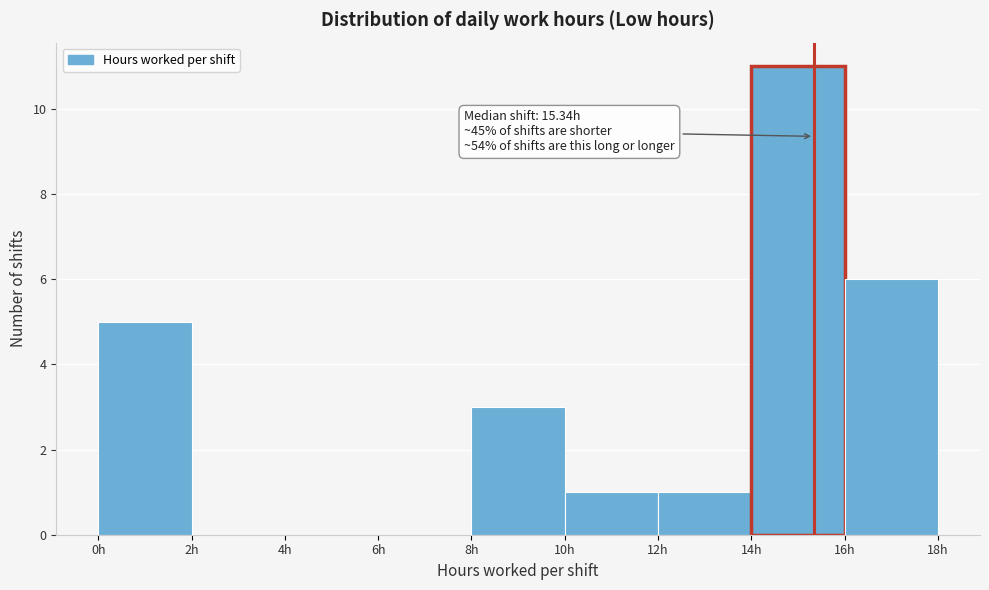

Over which range of the x-axis is the bar tallest?

14 to 16